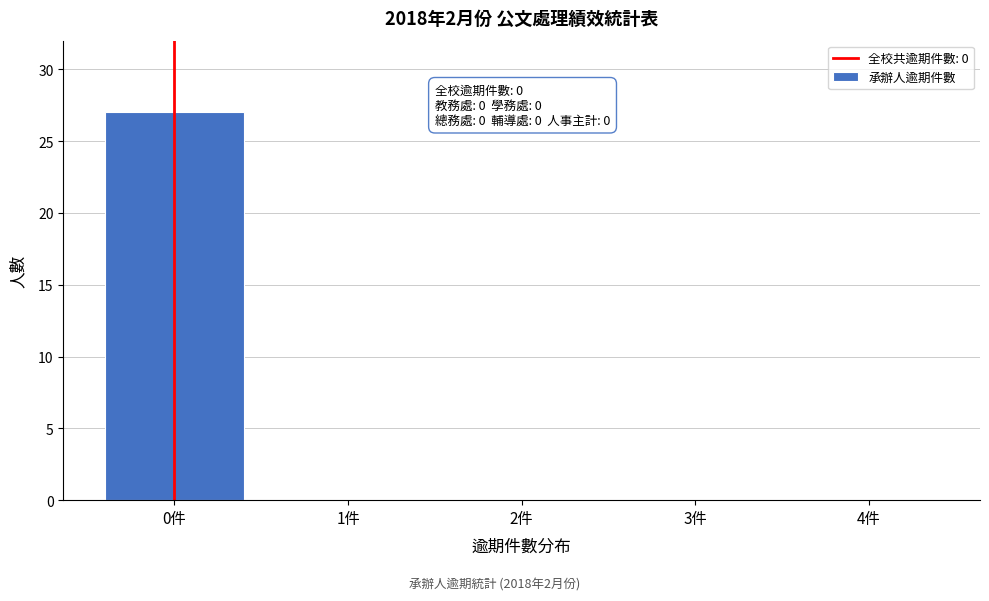

Reading left to right, list all the values displayed in this chart.

0件=27	1件=0	2件=0	3件=0	4件=0